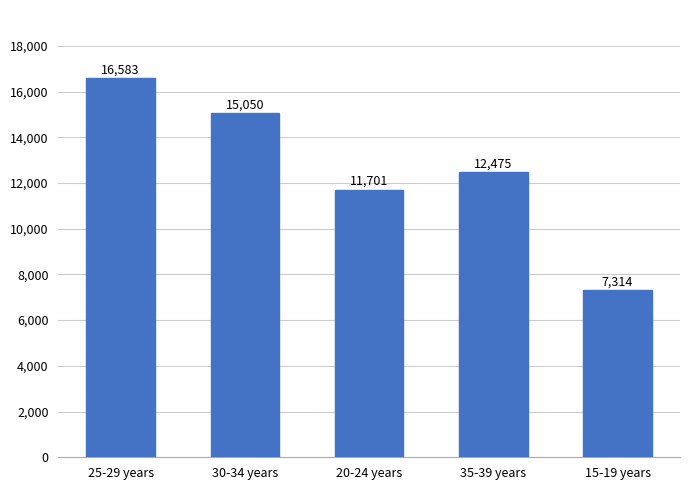

Count the number of data series in this chart.

1